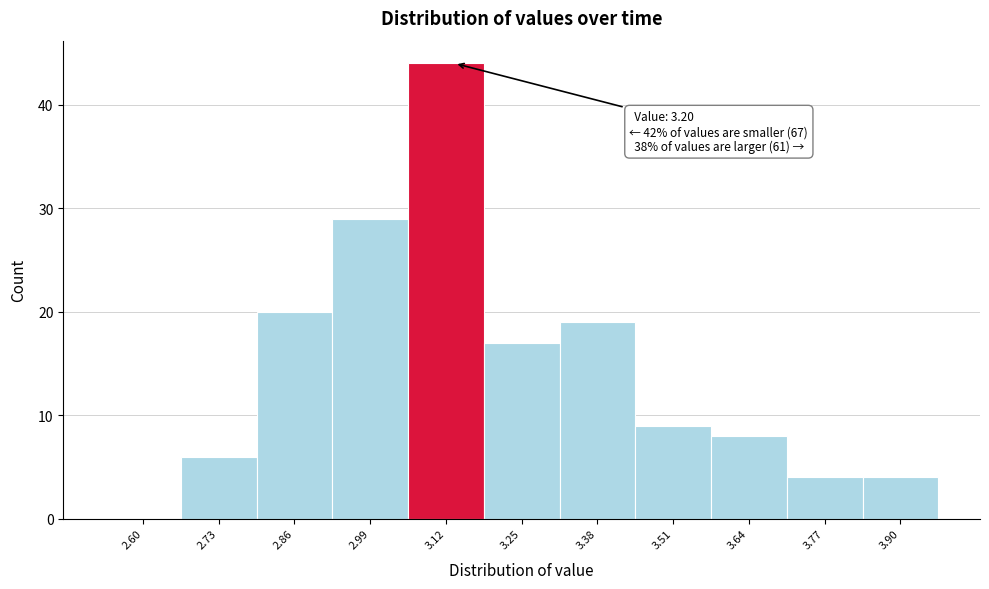

Reading right to left, list all the values displayed in this chart.

3.90=4	3.77=4	3.64=8	3.51=9	3.38=19	3.25=17	3.12=44	2.99=29	2.86=20	2.73=6	2.60=0